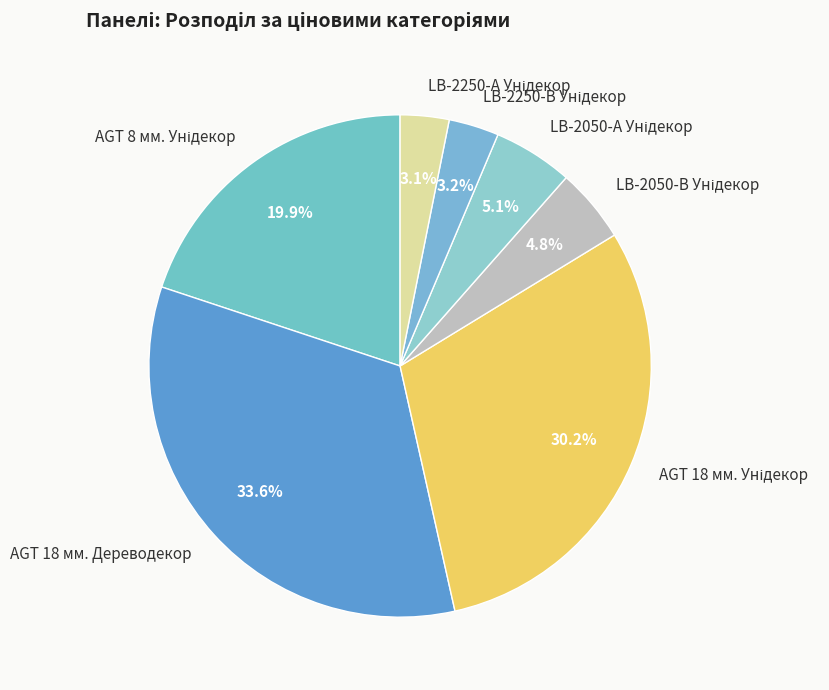

Does any single category account for the majority?

No